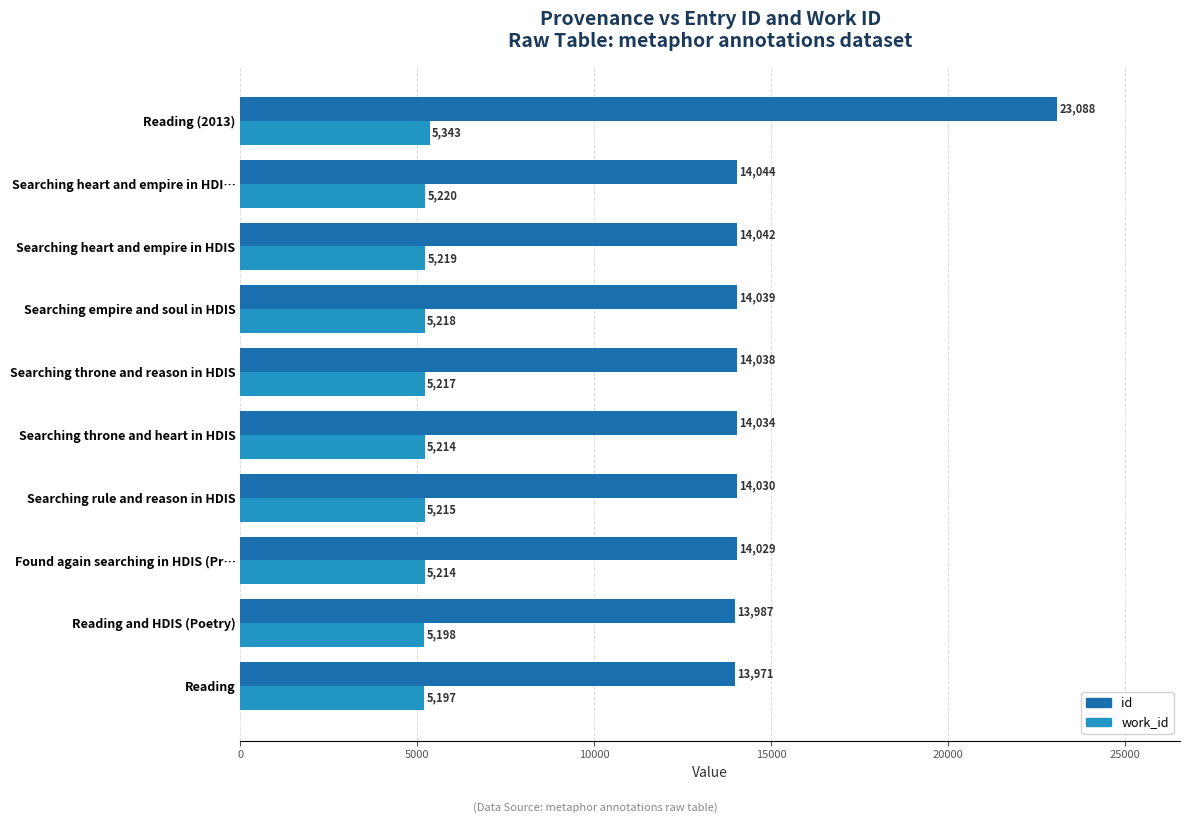

What is the spread (max minus min) of values at Searching heart and empire in HDI…?

8824